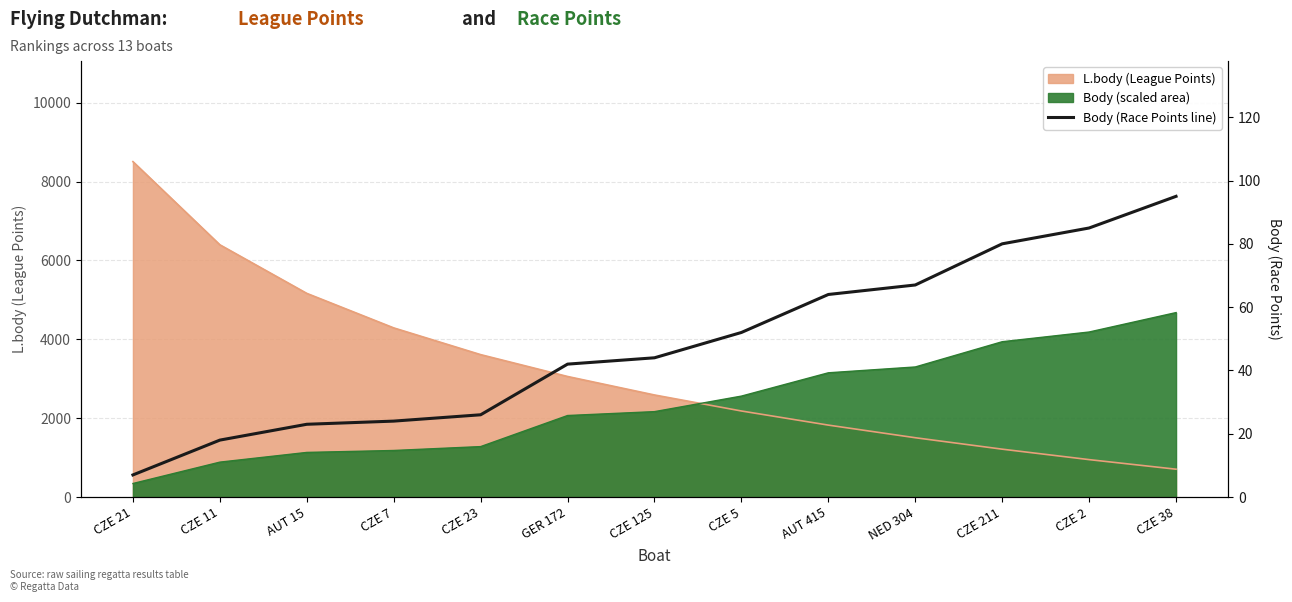

Rank the categories by value from lowest to highest.

CZE 21, CZE 11, AUT 15, CZE 7, CZE 23, GER 172, CZE 125, CZE 5, AUT 415, NED 304, CZE 211, CZE 2, CZE 38